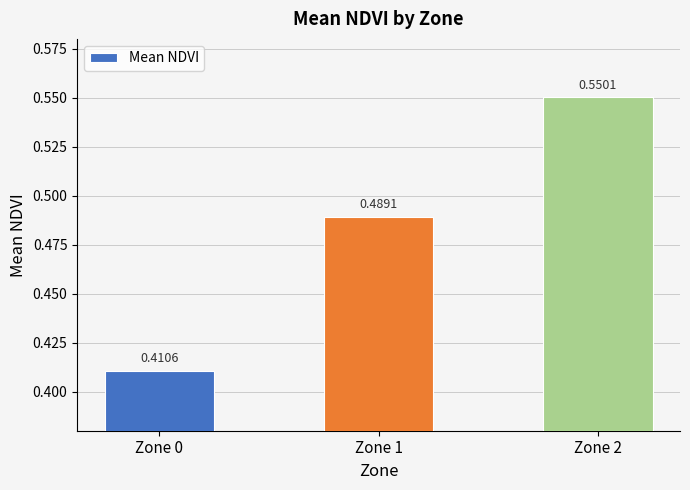

What is the change in value from Zone 0 to Zone 2?

+0.1